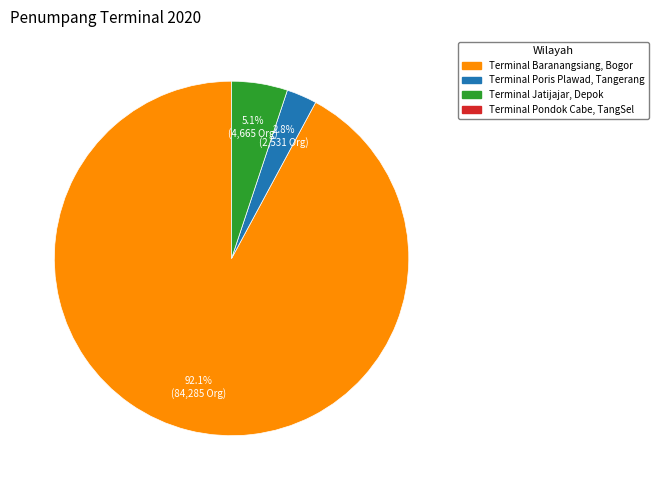

Is there any slice that represents more than half of the pie?

Yes